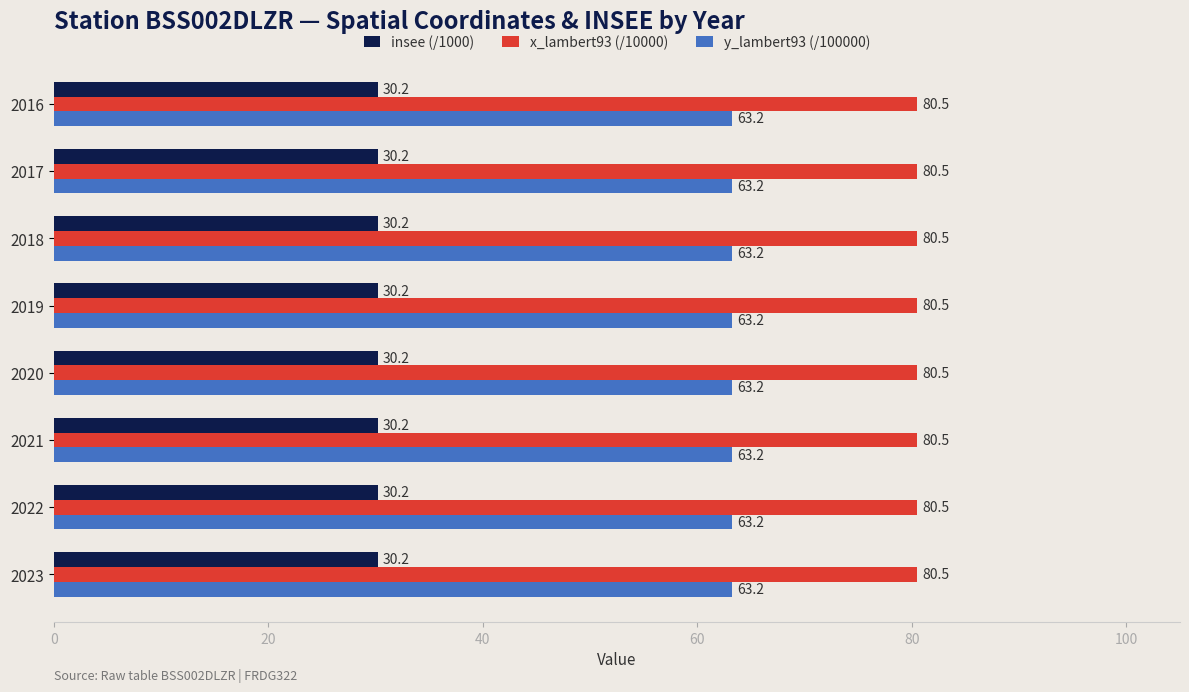

What is the spread (max minus min) of values at 2023?

50.3